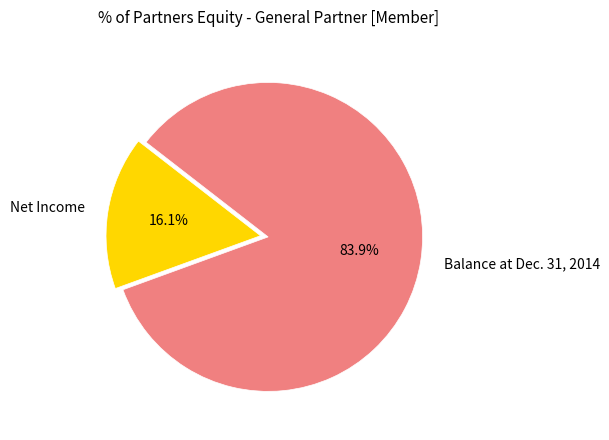

How many segments does this pie chart have?

2